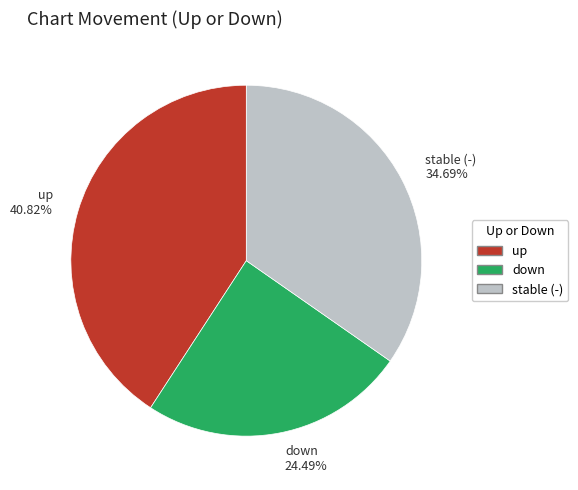

Does any single category account for the majority?

No